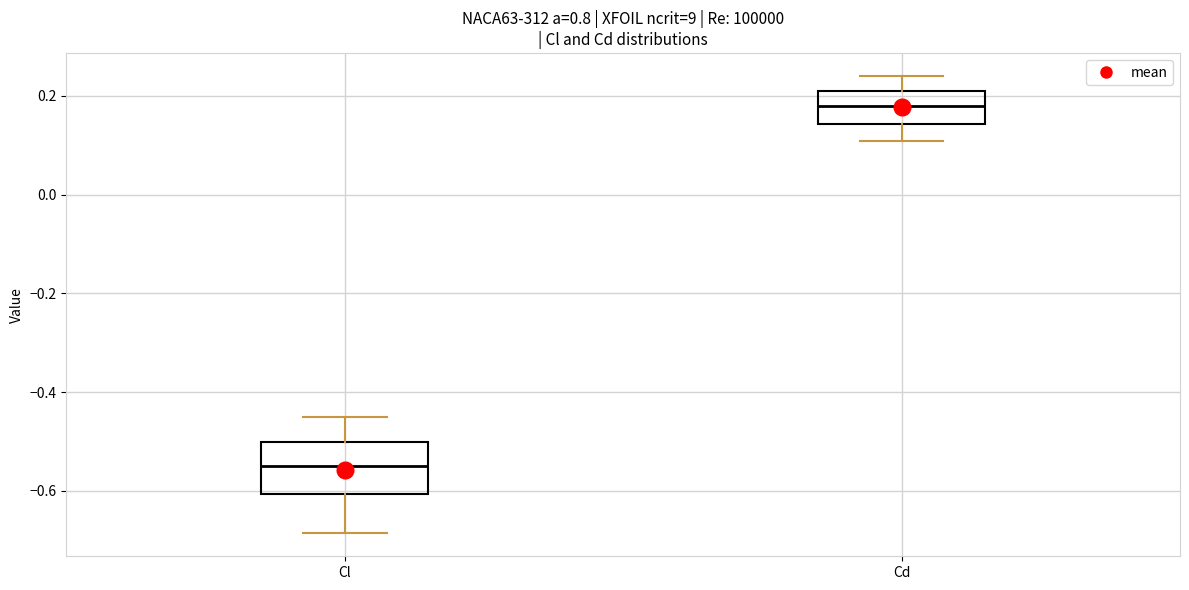

Reading left to right, read every box against the y-axis: the position of its median line, the range the box covers, and the ends of its whiskers. The values are not printed on the chart, so give them approximately, as read against the axis.

Cl: median -0.56, box -0.60 to -0.50, whiskers -0.68 to -0.46
Cd: median 0.18, box 0.14 to 0.20, whiskers 0.10 to 0.24